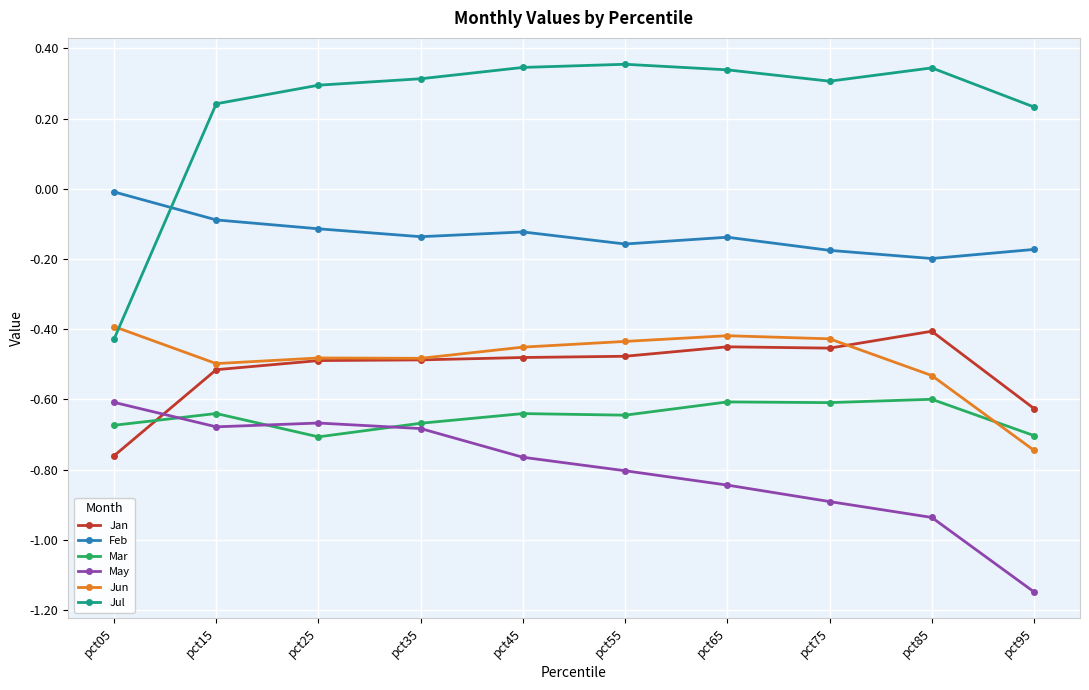

Which series has the largest total across all categories?

Jul